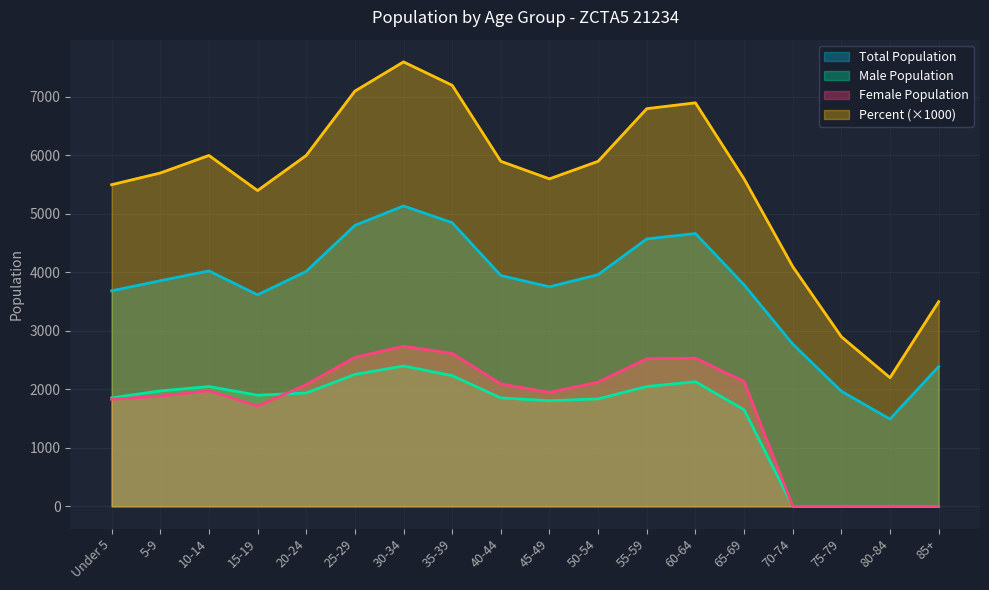

True or false: Total Population and Percent cross at least once.

False